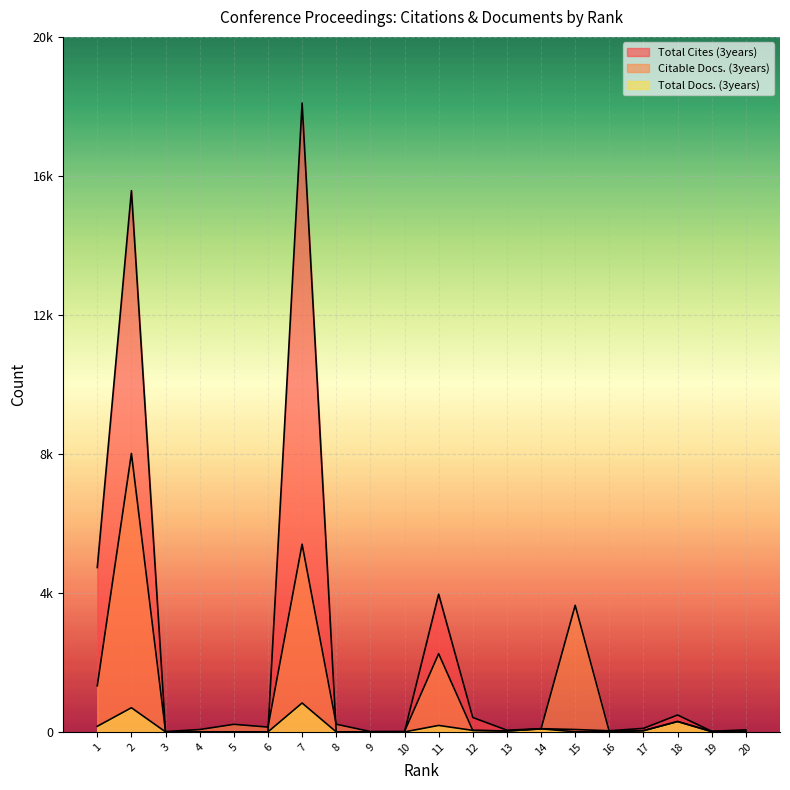

True or false: Total Docs. (3years) has more than 2 interior local peaks.

True